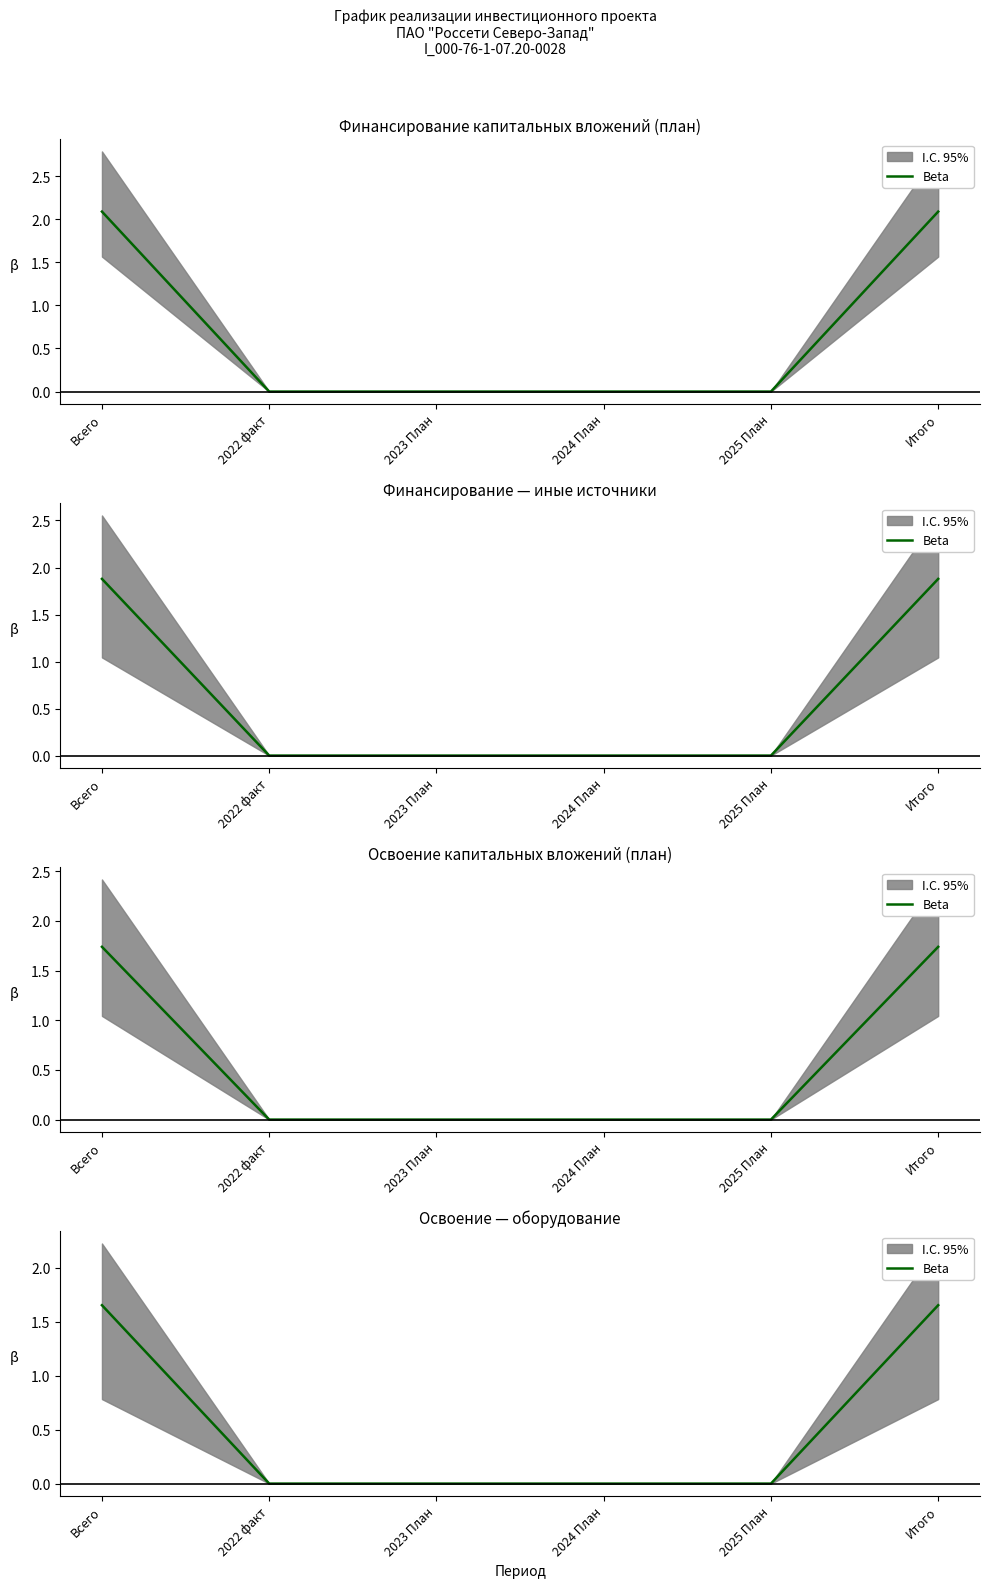

Read the value at Итого.

1.7